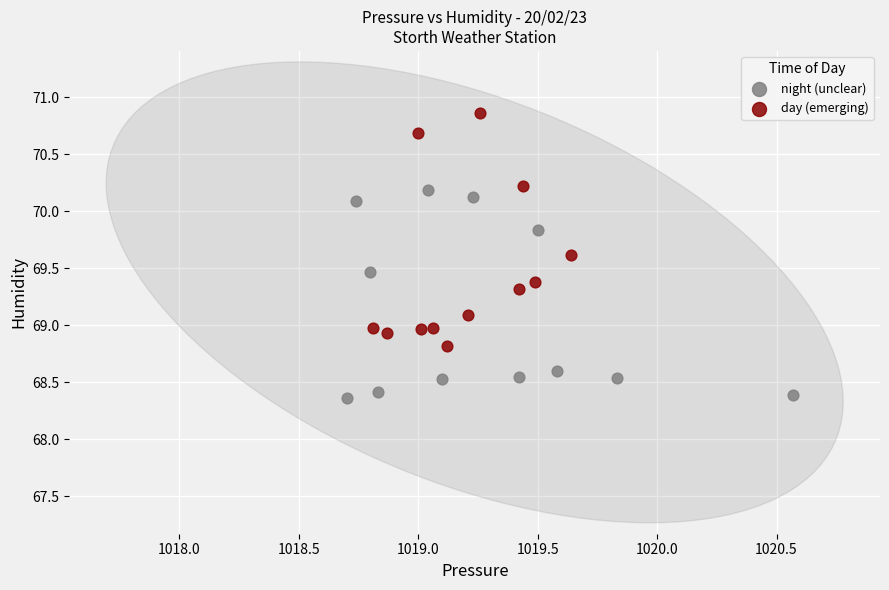

Which series contains the lowest Y value?

night (unclear)